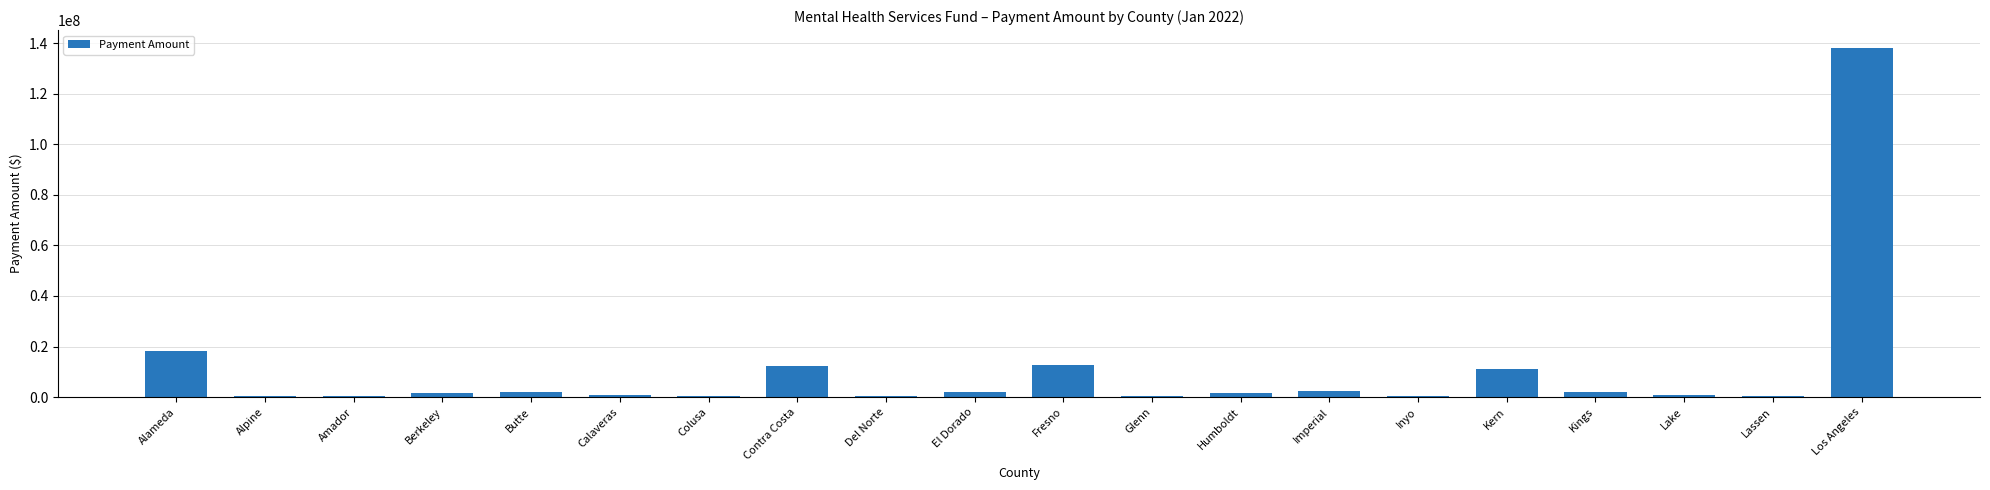

What is the maximum value shown in the chart?

138242867.7